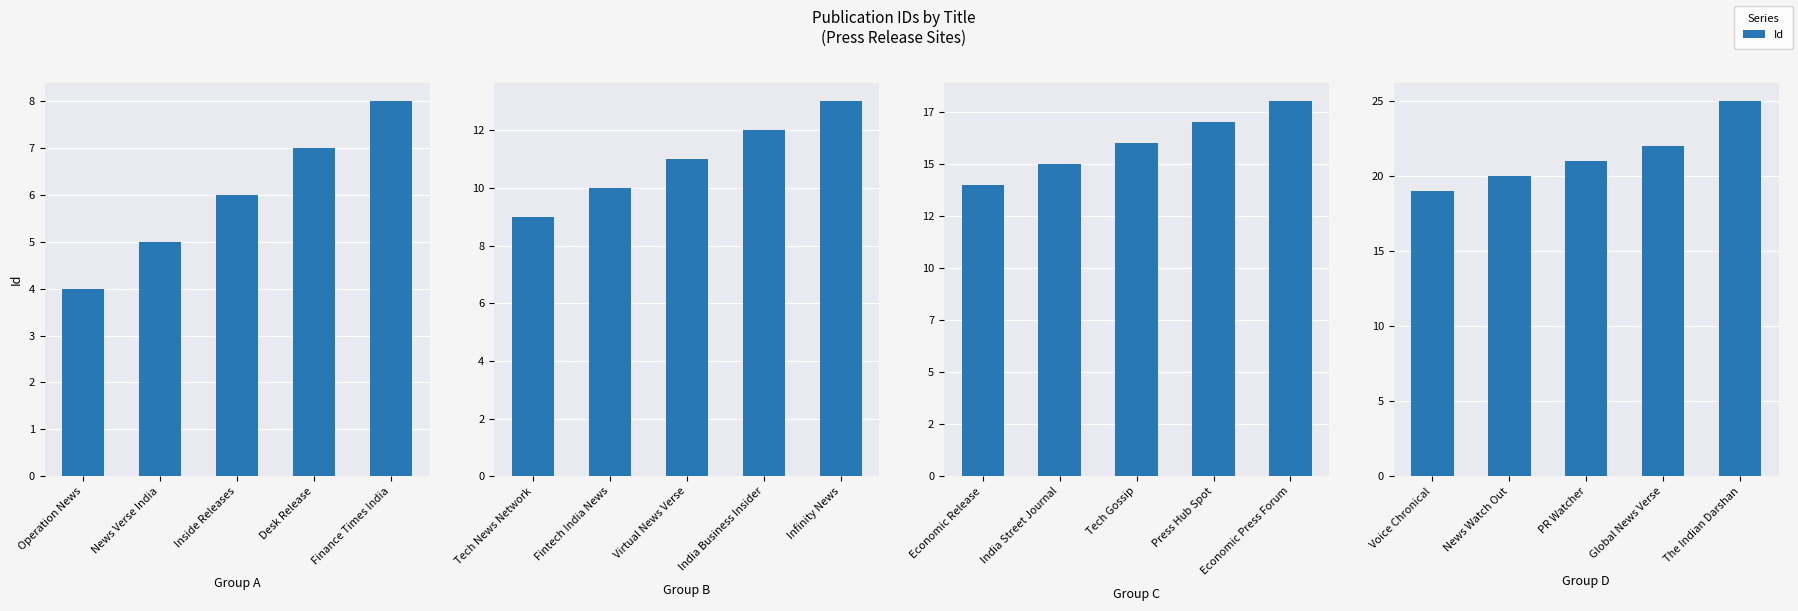

How many series are shown in this chart?

1